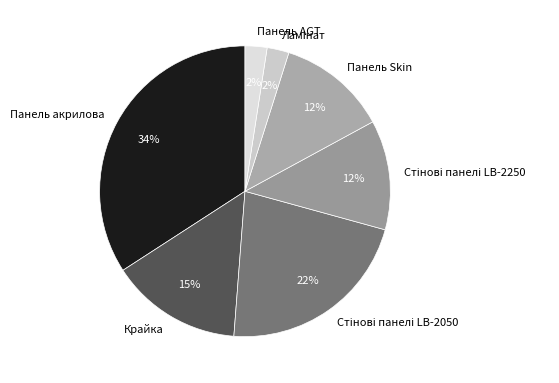

What is the largest slice in the pie chart?

Панель акрилова